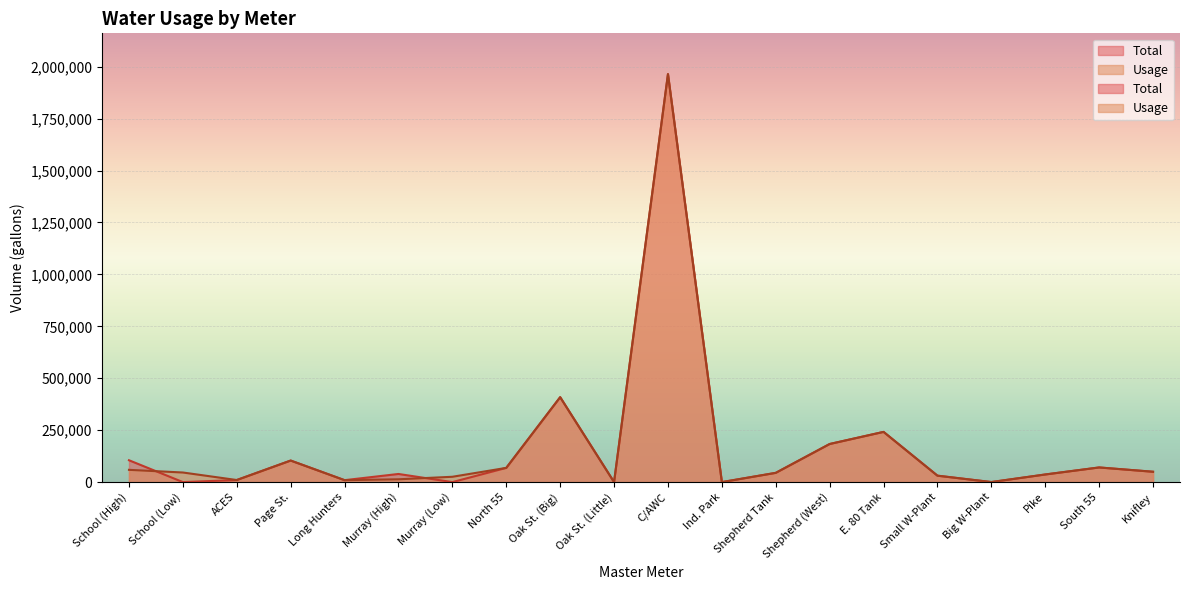

True or false: Usage has a value of 59000 at School (High).

True